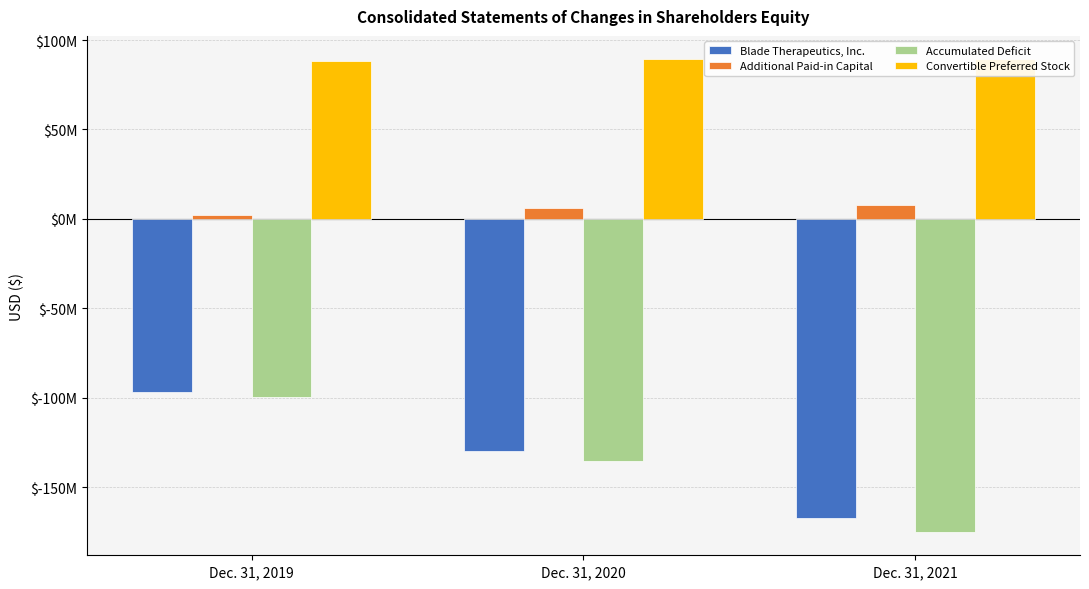

Which category has the lowest value across all series?

Dec. 31, 2021